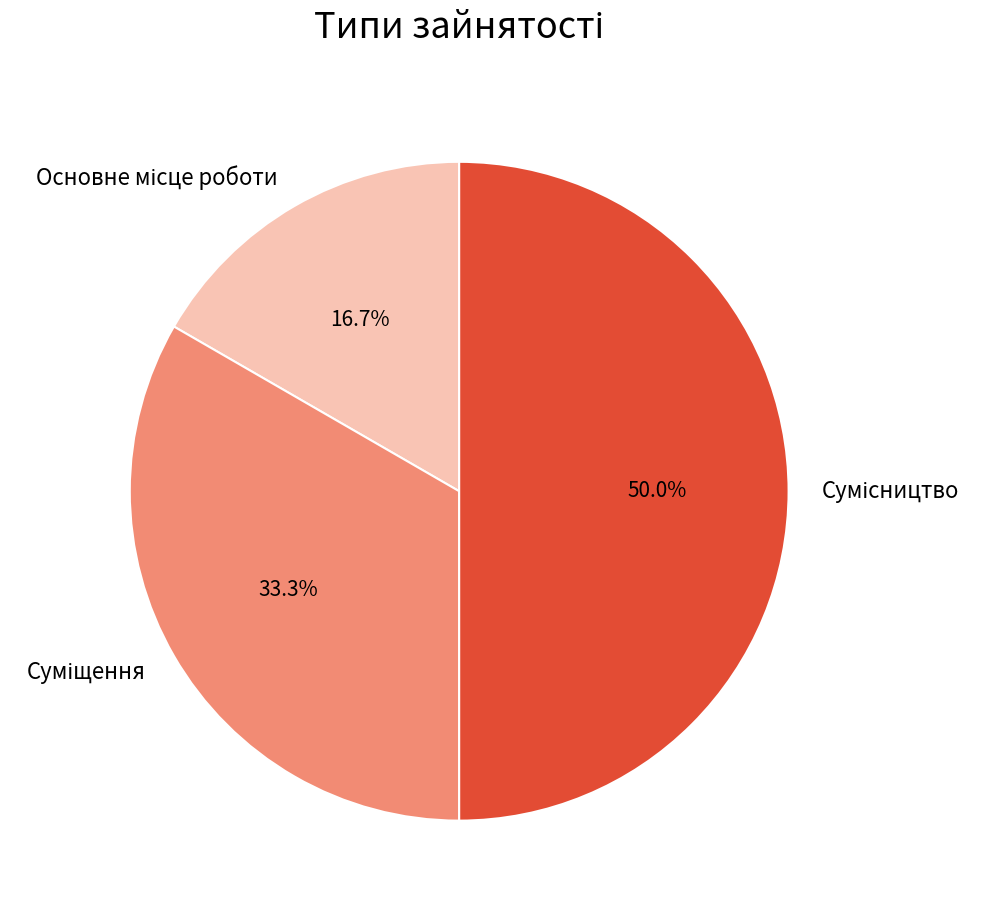

Does Суміщення account for over 50% of the chart?

No